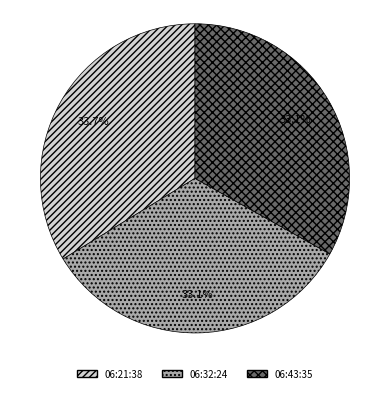

Approximately how many times larger is the value at 06:32:24 compared to 06:21:38?

1.0